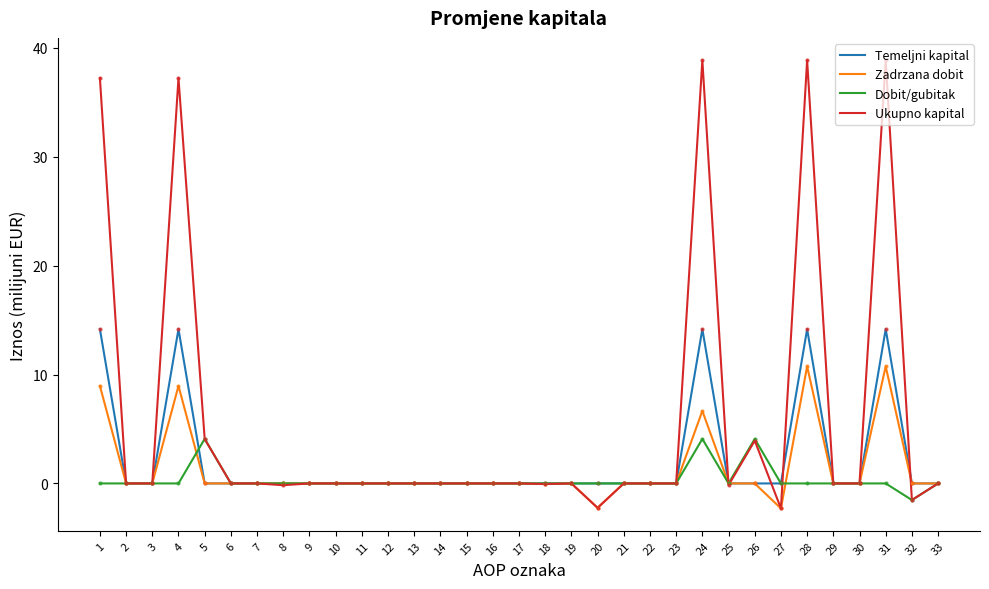

What is the maximum value for Temeljni kapital?

14.2